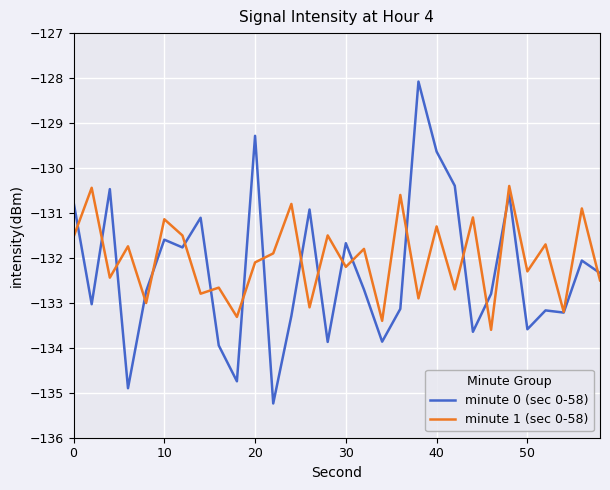

List the series in order of their peak value, lowest first.

minute 1 (sec 0-58), minute 0 (sec 0-58)